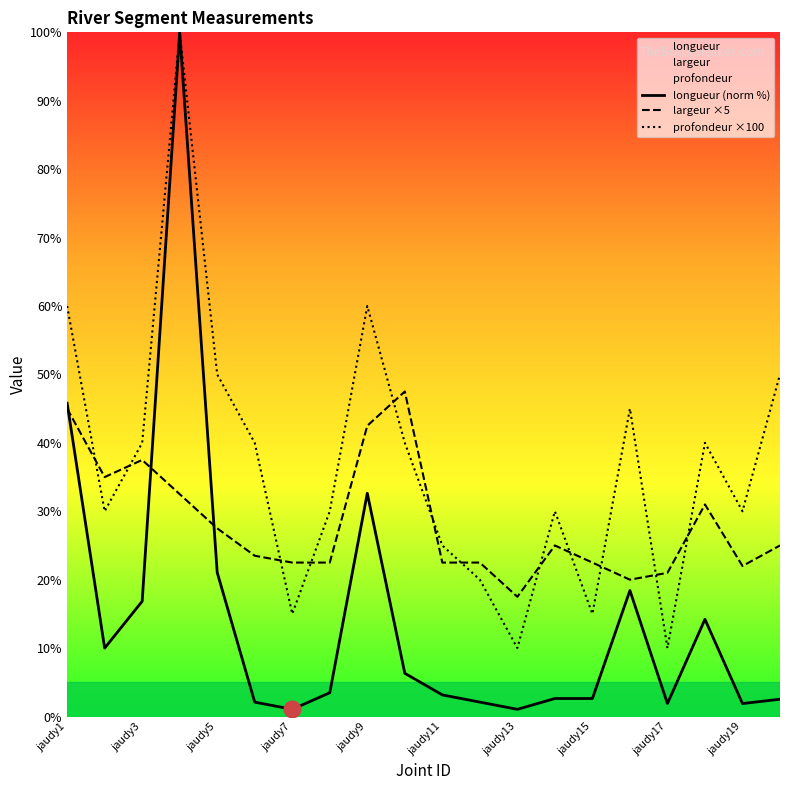

At jaudy11, list the series in order from largest to smallest.

profondeur ×100, largeur ×5, longueur (norm %)